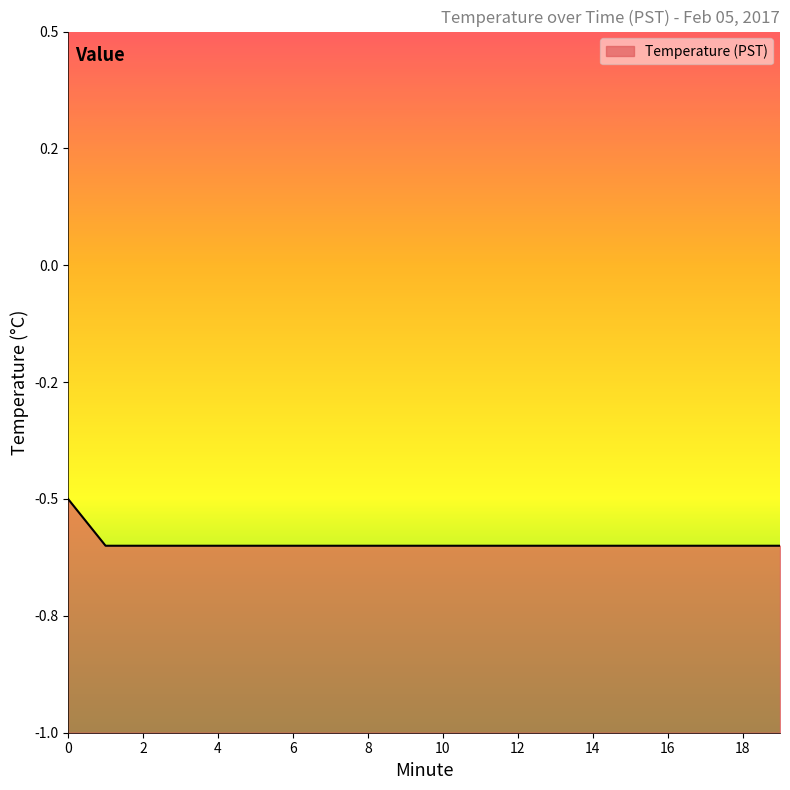

How many lines are shown in the chart?

1